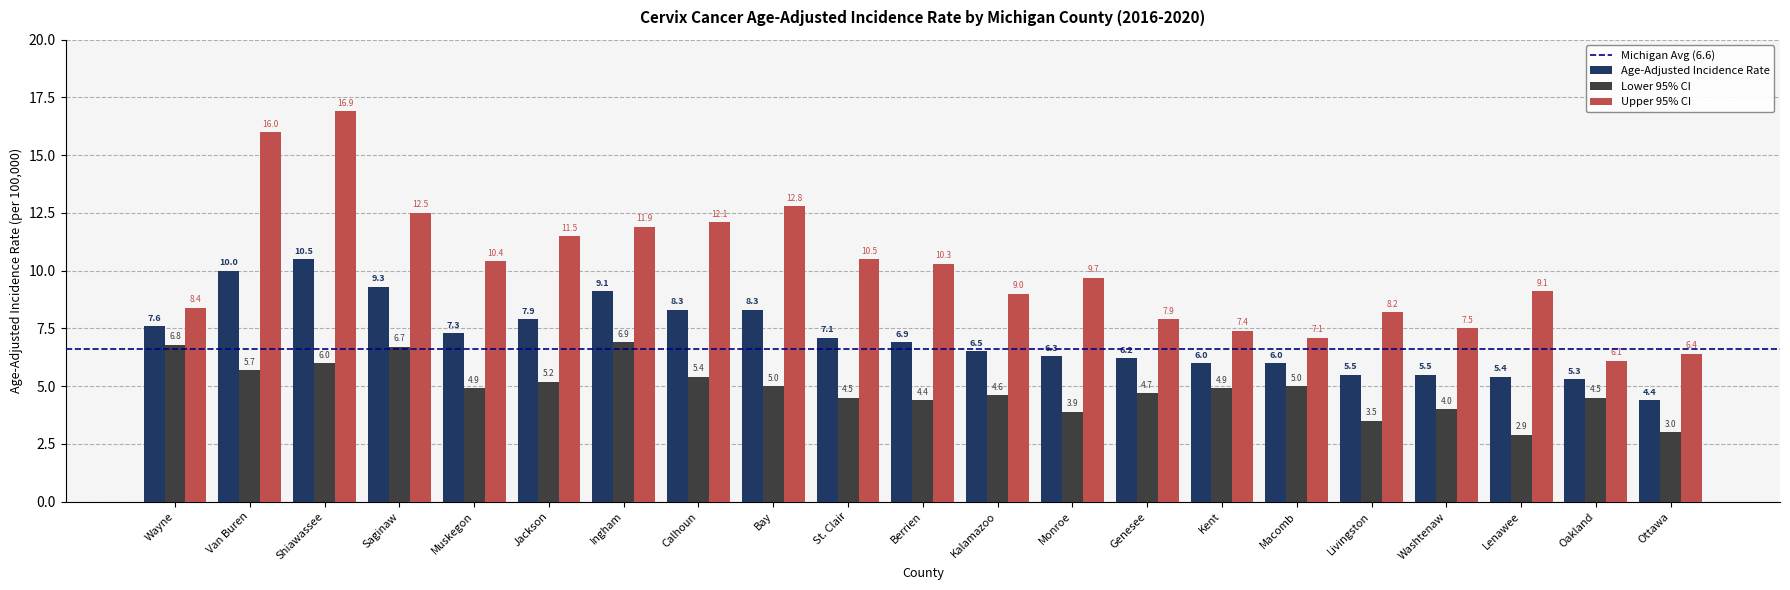

Where does the Lower 95% CI series first go above 4?

Wayne